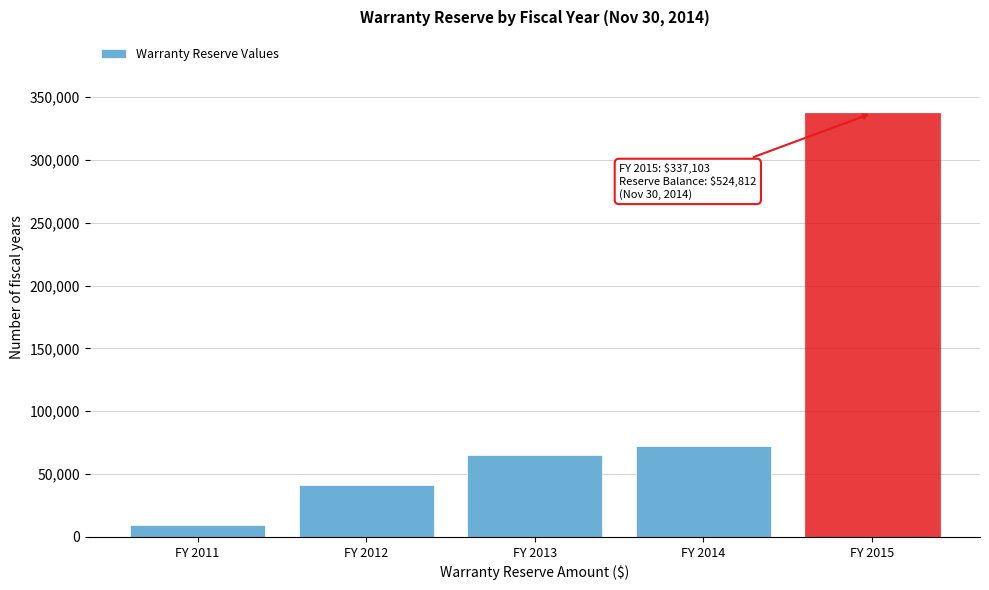

Reading left to right, what are all the values shown in this chart?

9464	41297	64947	72001	337103